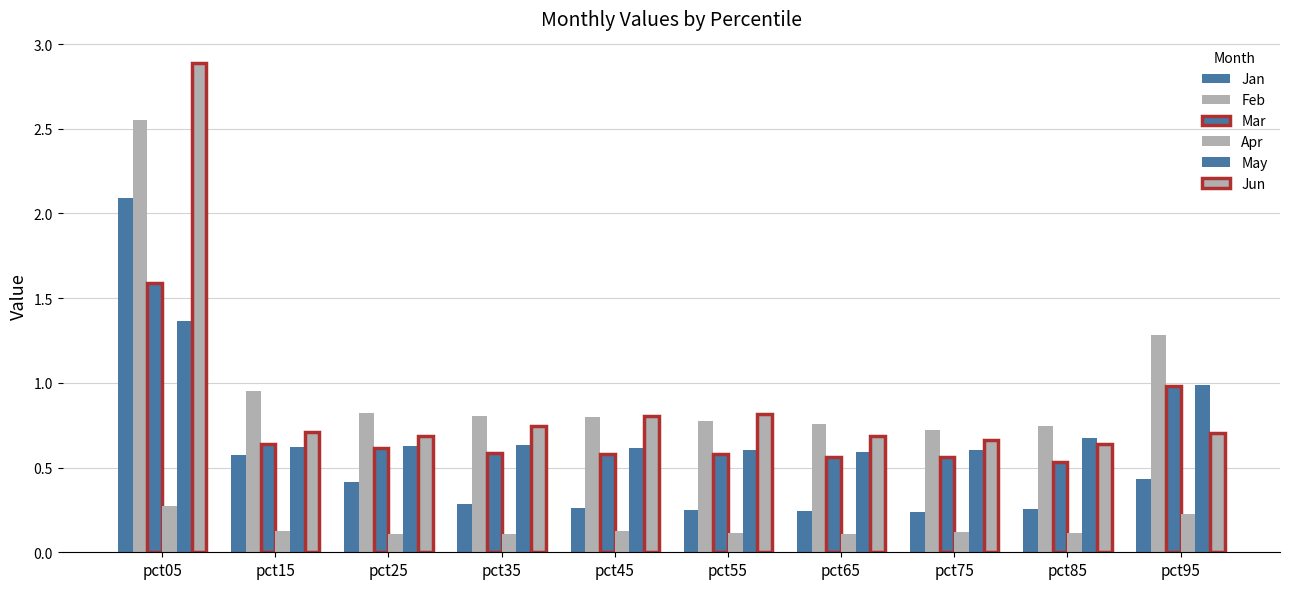

What is the value of the Jan bar at the 1st from the left?

2.1